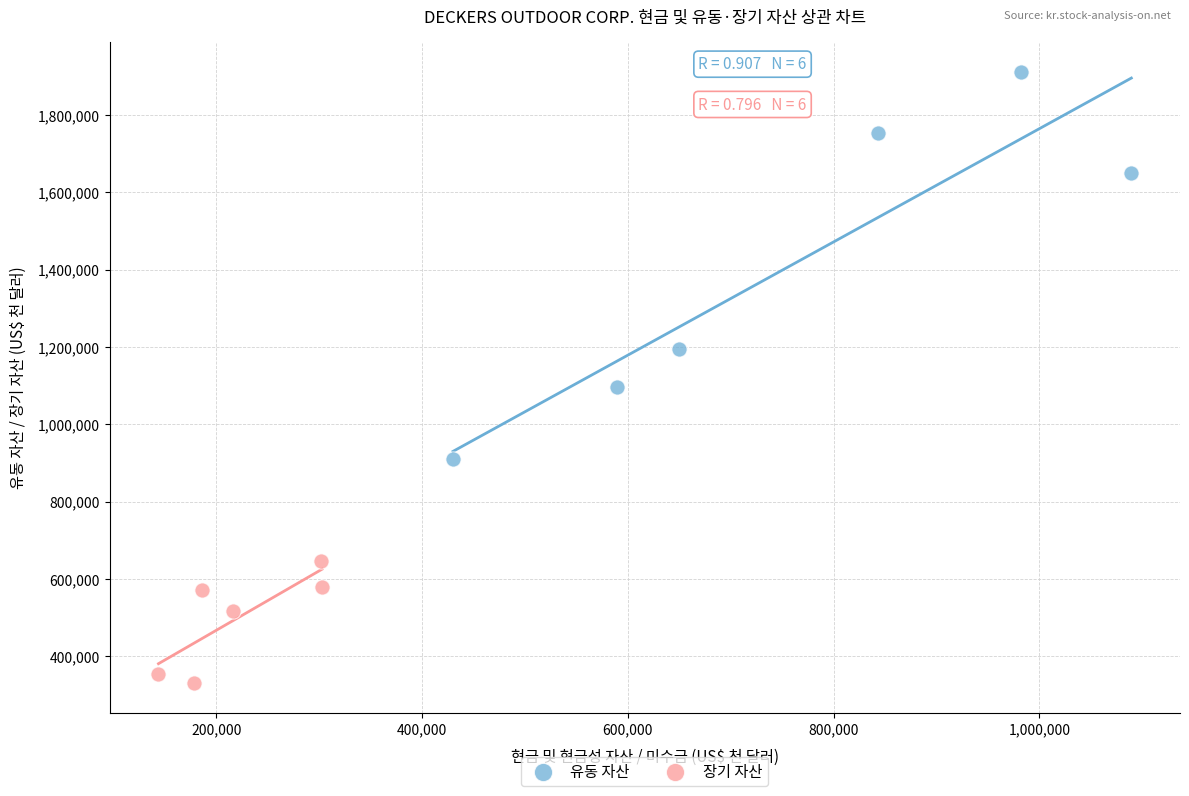

Which series has the largest Y range (max minus min)?

유동 자산